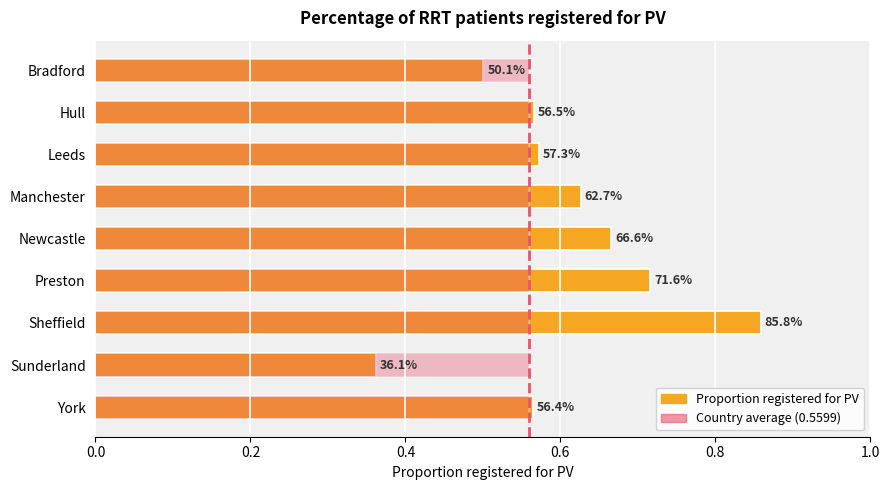

Reading left to right, extract all data points from this chart.

Proportion registered for PV: 0.5	0.6	0.6	0.6	0.7	0.7	0.9	0.4	0.6
Country average (0.55988): 0.6	0.6	0.6	0.6	0.6	0.6	0.6	0.6	0.6